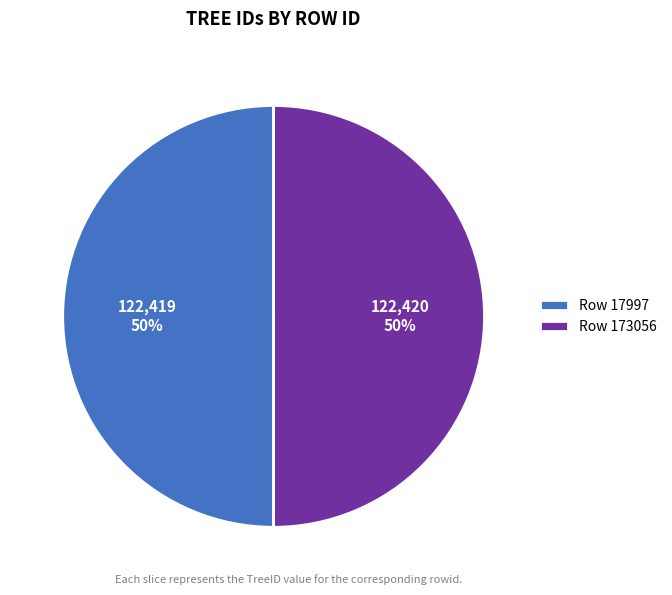

Is it true that Row 173056 is 39% of the pie?

False